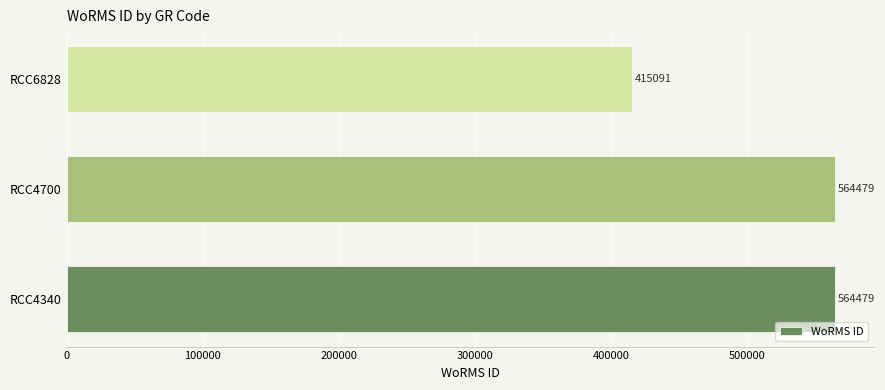

Does the chart contain stacked bars?

No